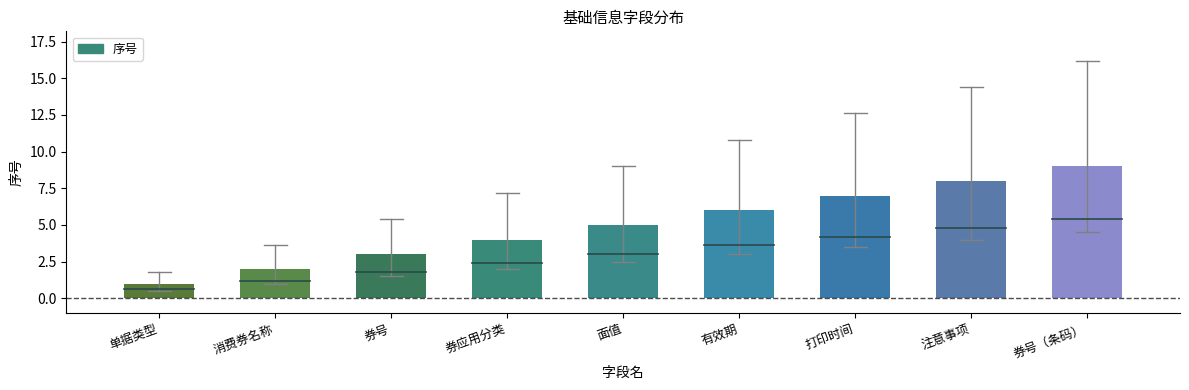

At which label is the value closest to 5?

面值